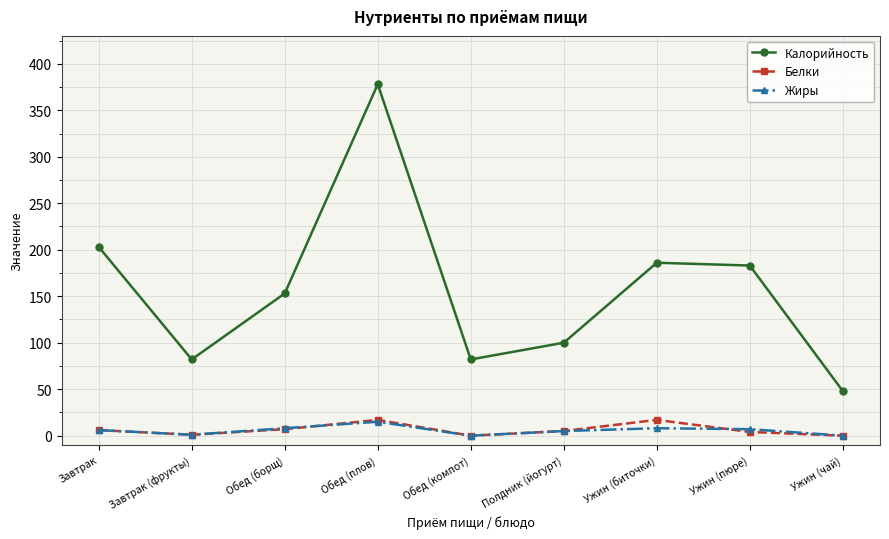

How many series are shown in this chart?

3